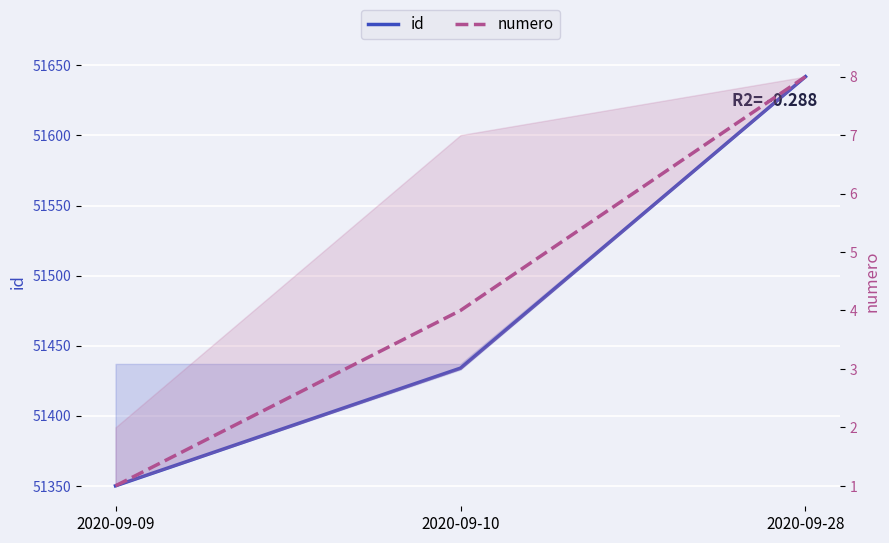

Which category has the highest value in the numero series?

2020-09-28